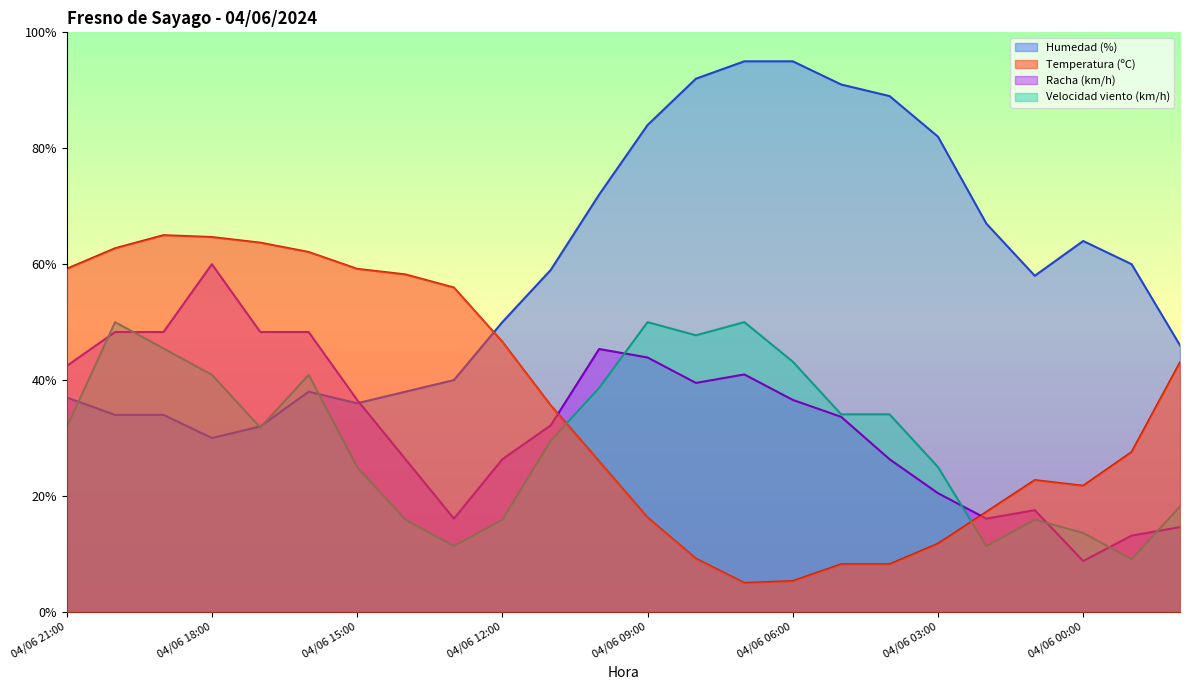

Rank the categories by Velocidad del viento (km/h) value from lowest to highest.

03/06 23:00, 04/06 13:00, 04/06 02:00, 04/06 00:00, 04/06 14:00, 04/06 12:00, 04/06 01:00, 03/06 22:00, 04/06 15:00, 04/06 03:00, 04/06 11:00, 04/06 21:00, 04/06 17:00, 04/06 05:00, 04/06 04:00, 04/06 10:00, 04/06 18:00, 04/06 16:00, 04/06 06:00, 04/06 19:00, 04/06 08:00, 04/06 20:00, 04/06 09:00, 04/06 07:00